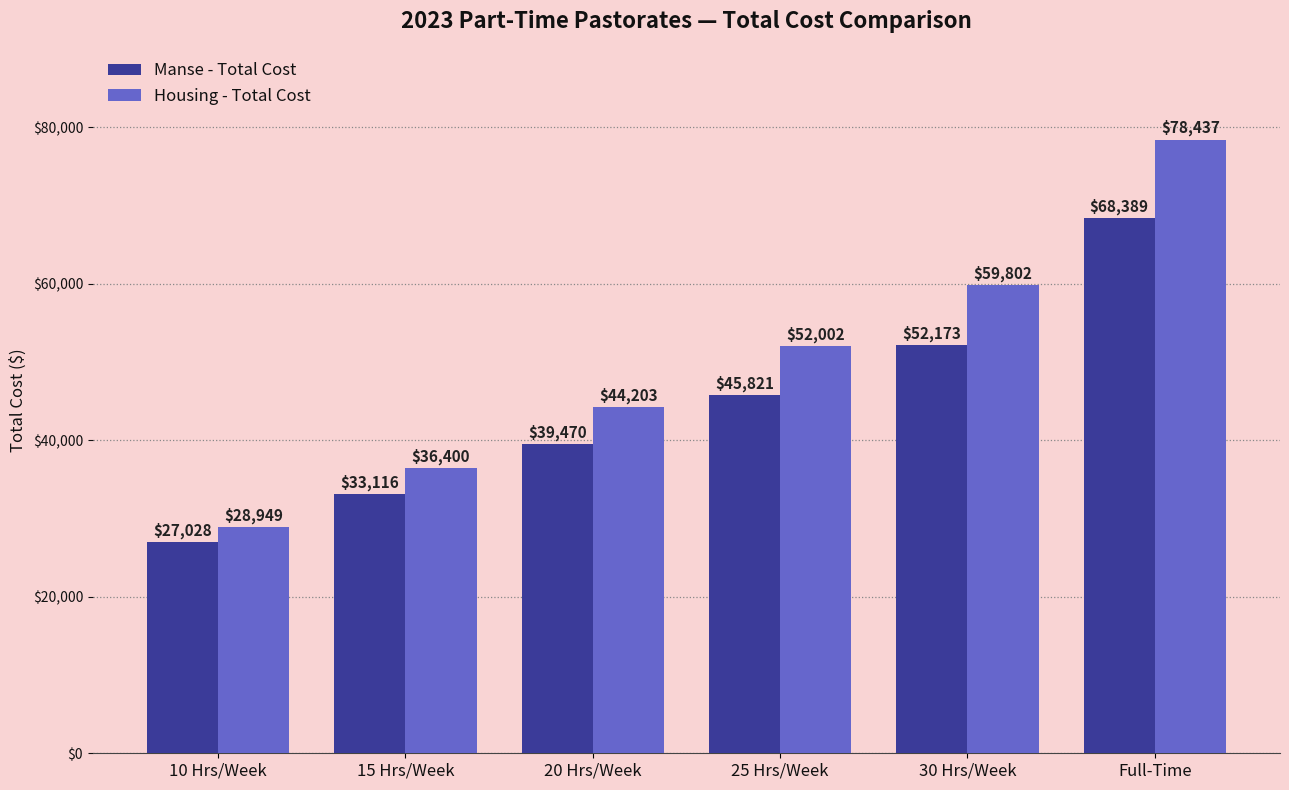

How many series are shown in this chart?

2